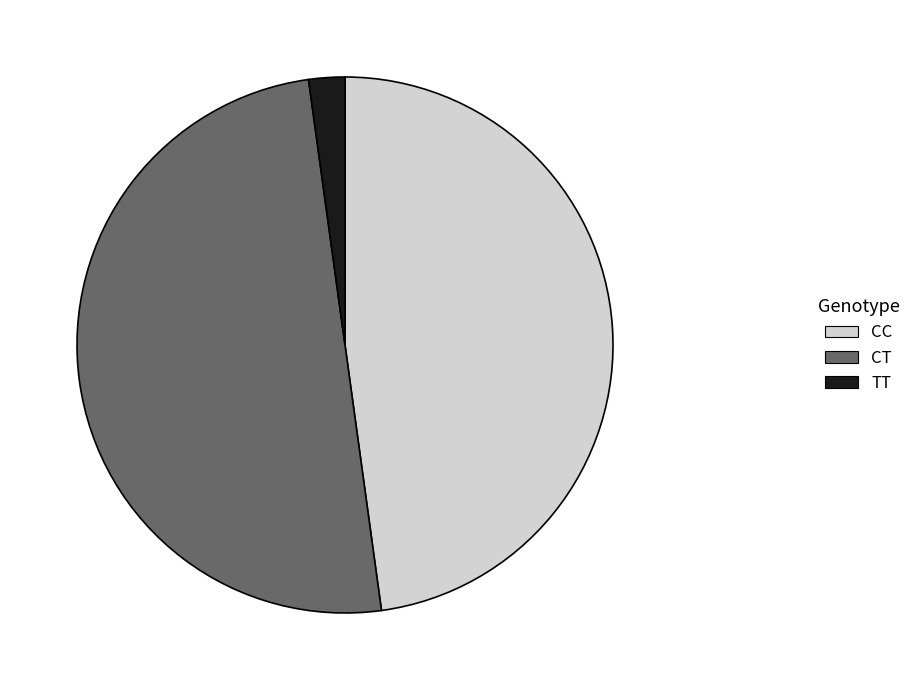

Do TT and CT together represent more than half of the pie?

Yes